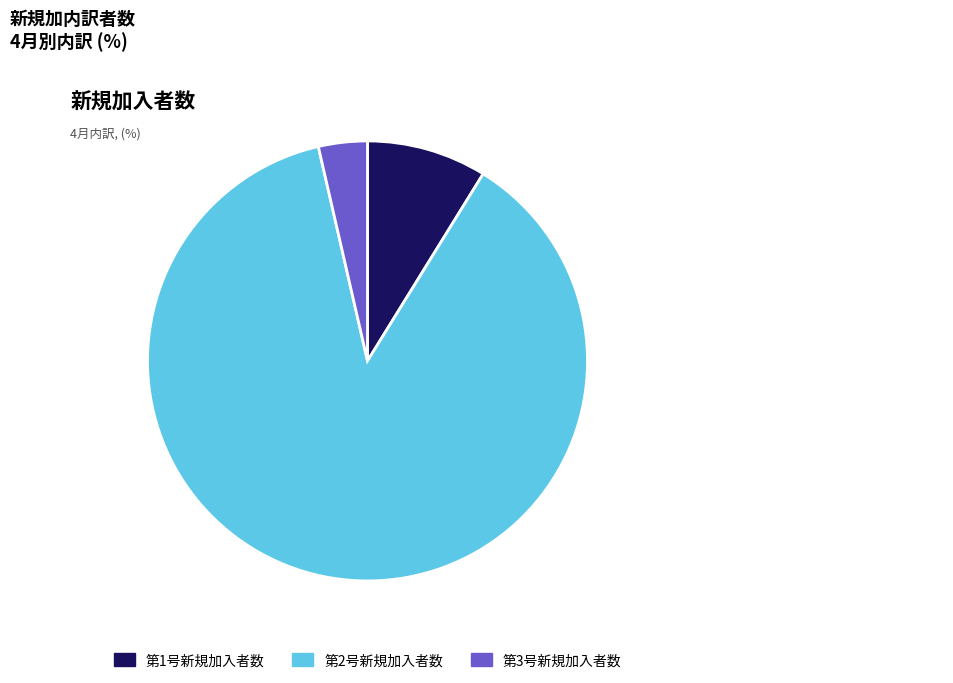

Between 第2号新規加入者数 and 第3号新規加入者数, which is larger?

第2号新規加入者数